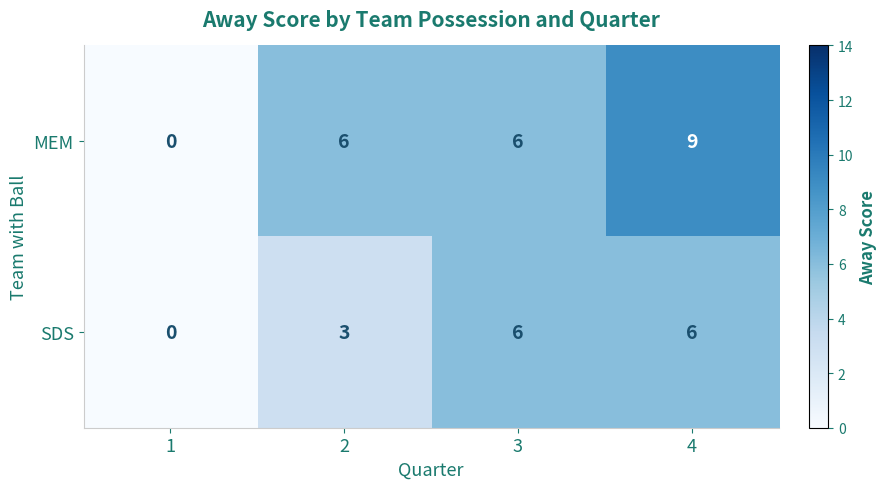

How many data points in MEM are less than 6?

1